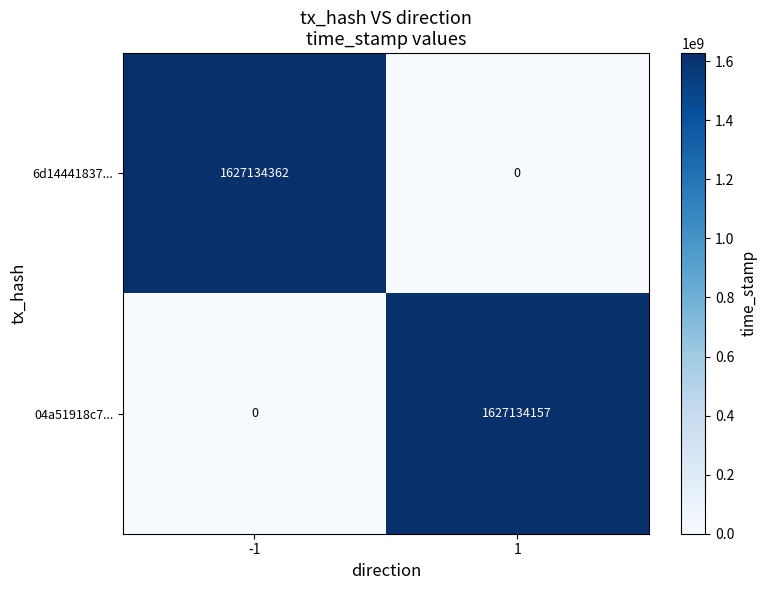

What is the sum of all 6d14441837... values?

1627134362